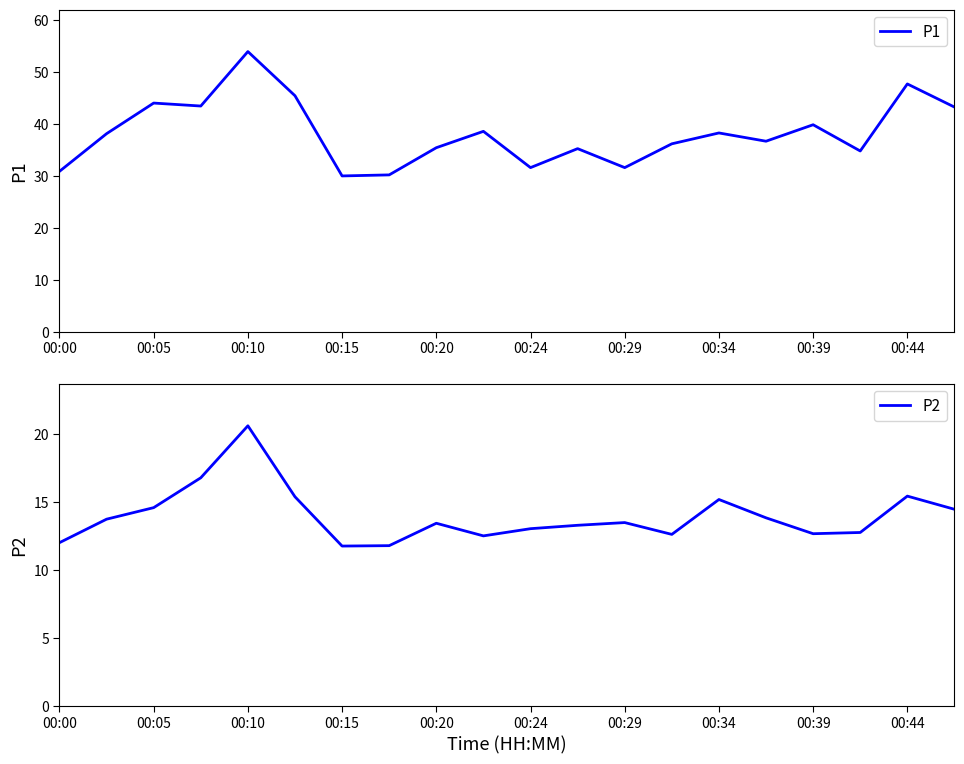

The P1 series shows 47.6 at 00:44. True or false?

True